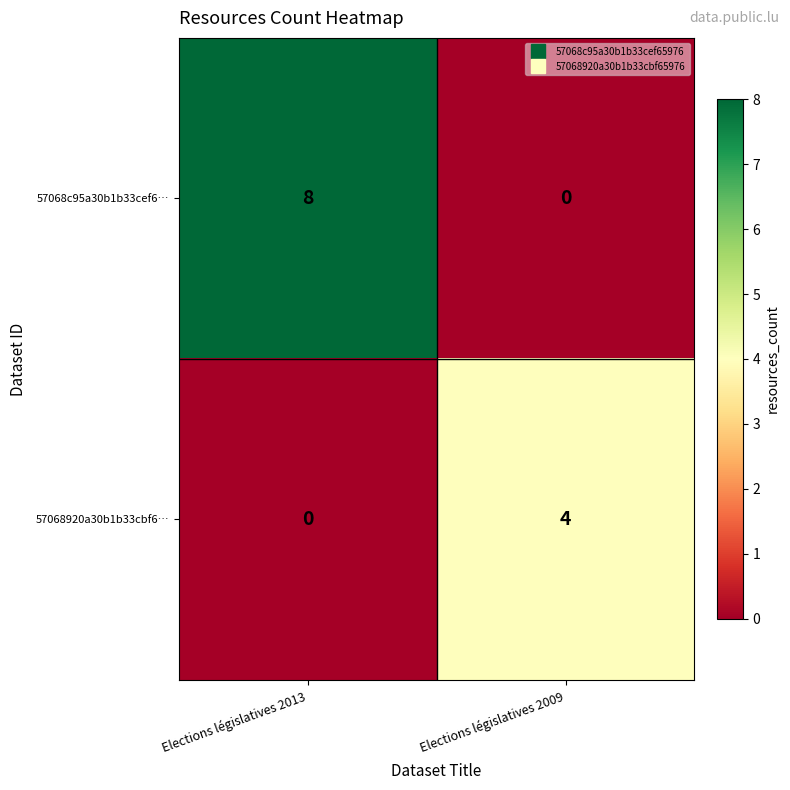

At Elections législatives 2009, list the series in order from largest to smallest.

57068920a30b1b33cbf6…, 57068c95a30b1b33cef6…